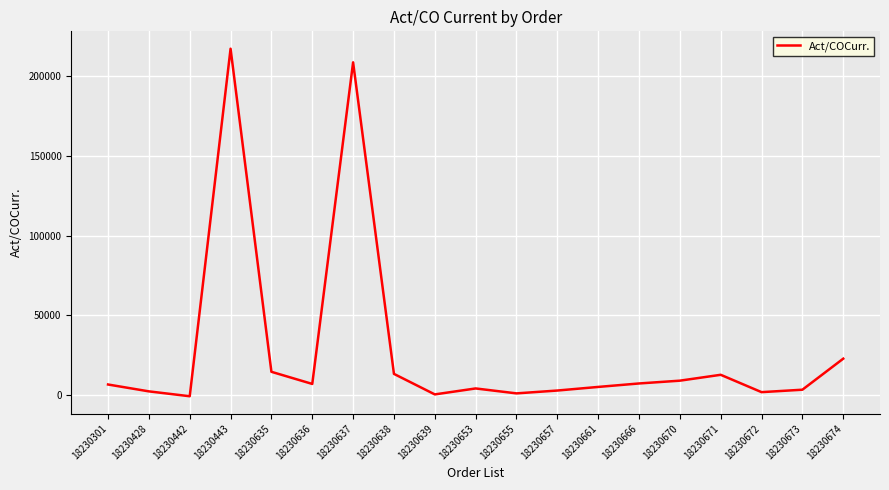

At which label is the value closest to 108223?

18230674